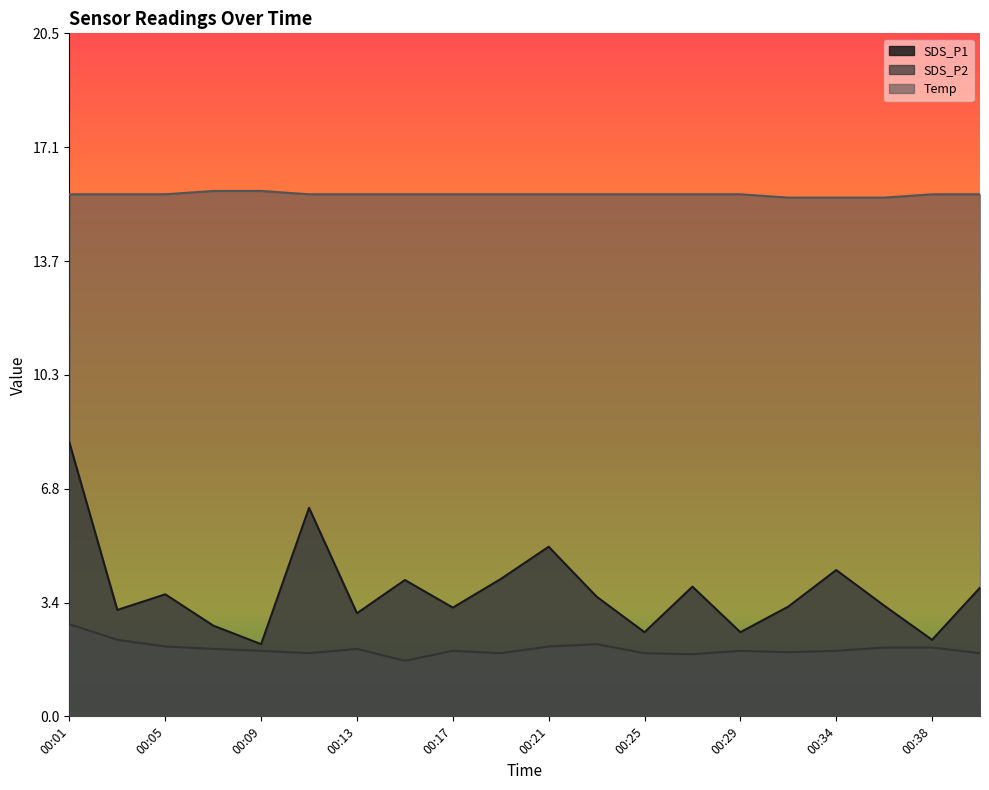

Reading left to right, transcribe all the data shown in this chart.

SDS_P1: 00:01=8.2	00:03=3.2	00:05=3.7	00:07=2.7	00:09=2.2	00:11=6.3	00:13=3.1	00:15=4.1	00:17=3.3	00:19=4.1	00:21=5.1	00:23=3.6	00:25=2.5	00:27=3.9	00:29=2.5	00:31=3.3	00:34=4.4	00:36=3.3	00:38=2.3	00:40=3.9
SDS_P2: 00:01=2.8	00:03=2.3	00:05=2.1	00:07=2.0	00:09=2.0	00:11=1.9	00:13=2.0	00:15=1.7	00:17=2.0	00:19=1.9	00:21=2.1	00:23=2.2	00:25=1.9	00:27=1.9	00:29=2.0	00:31=1.9	00:34=2.0	00:36=2.1	00:38=2.1	00:40=1.9
Temp: 00:01=15.7	00:03=15.7	00:05=15.7	00:07=15.8	00:09=15.8	00:11=15.7	00:13=15.7	00:15=15.7	00:17=15.7	00:19=15.7	00:21=15.7	00:23=15.7	00:25=15.7	00:27=15.7	00:29=15.7	00:31=15.6	00:34=15.6	00:36=15.6	00:38=15.7	00:40=15.7